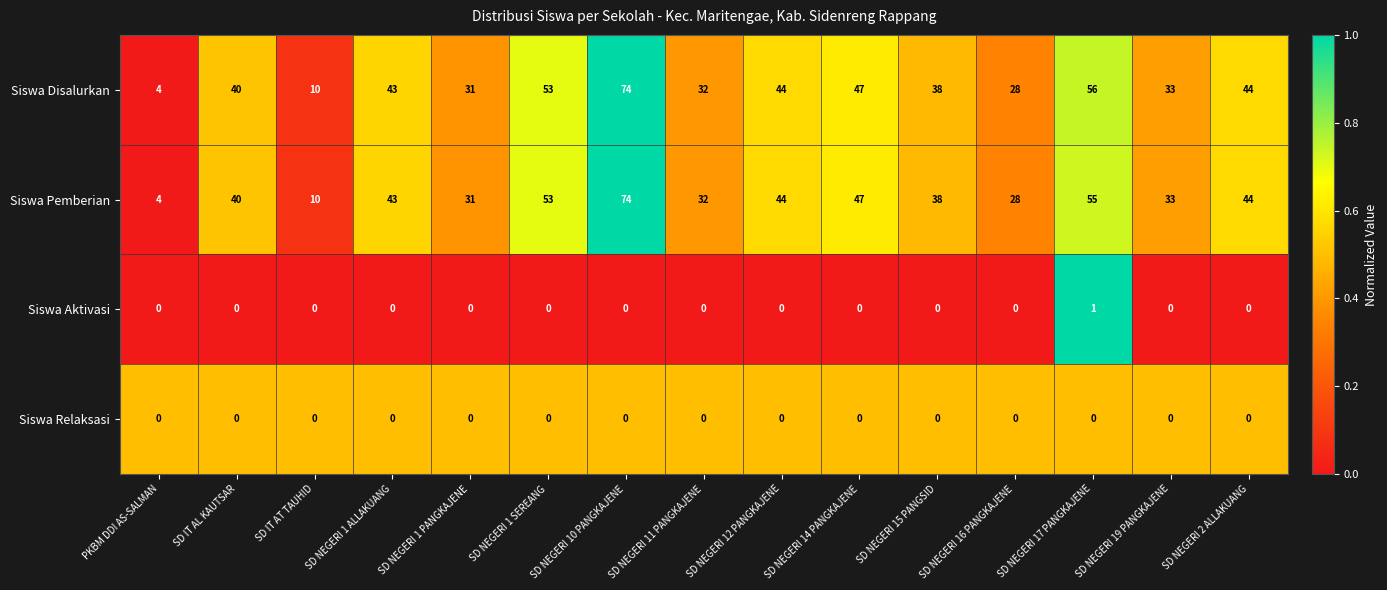

The Siswa Pemberian series shows 10 at SD IT AT TAUHID. True or false?

True